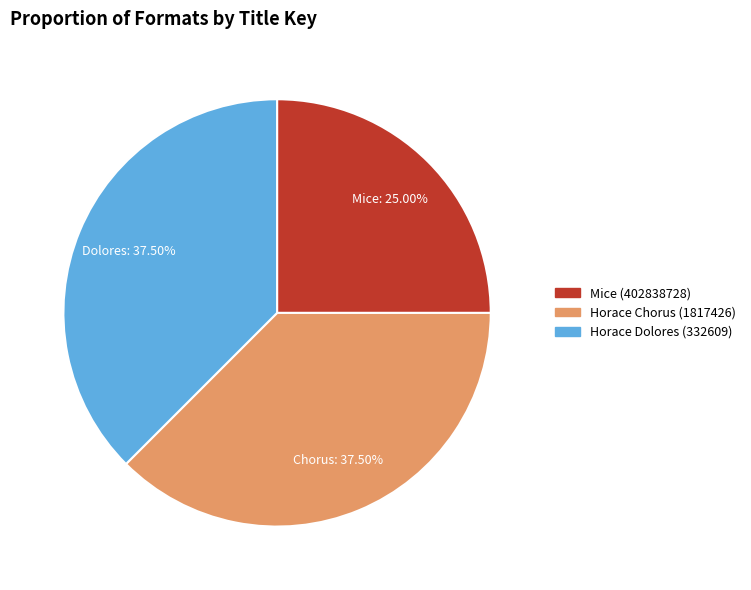

Is there any slice that represents more than half of the pie?

No